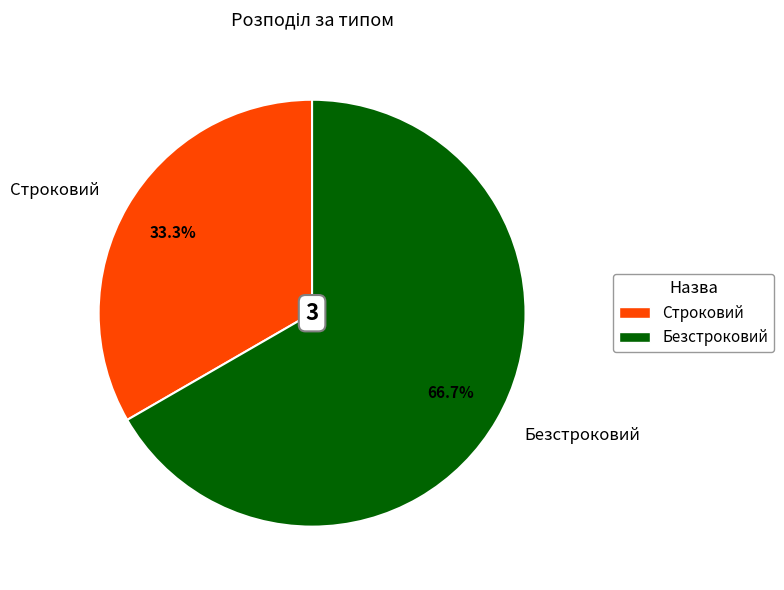

Rank the categories by value from lowest to highest.

Строковий, Безстроковий